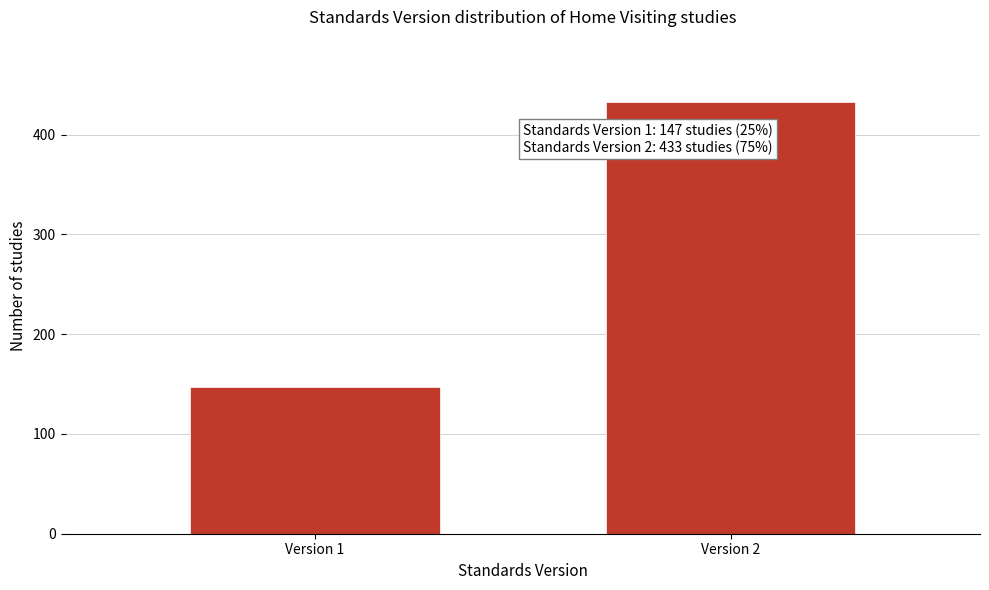

Reading right to left, what are all the values shown in this chart?

Version 2=433	Version 1=147